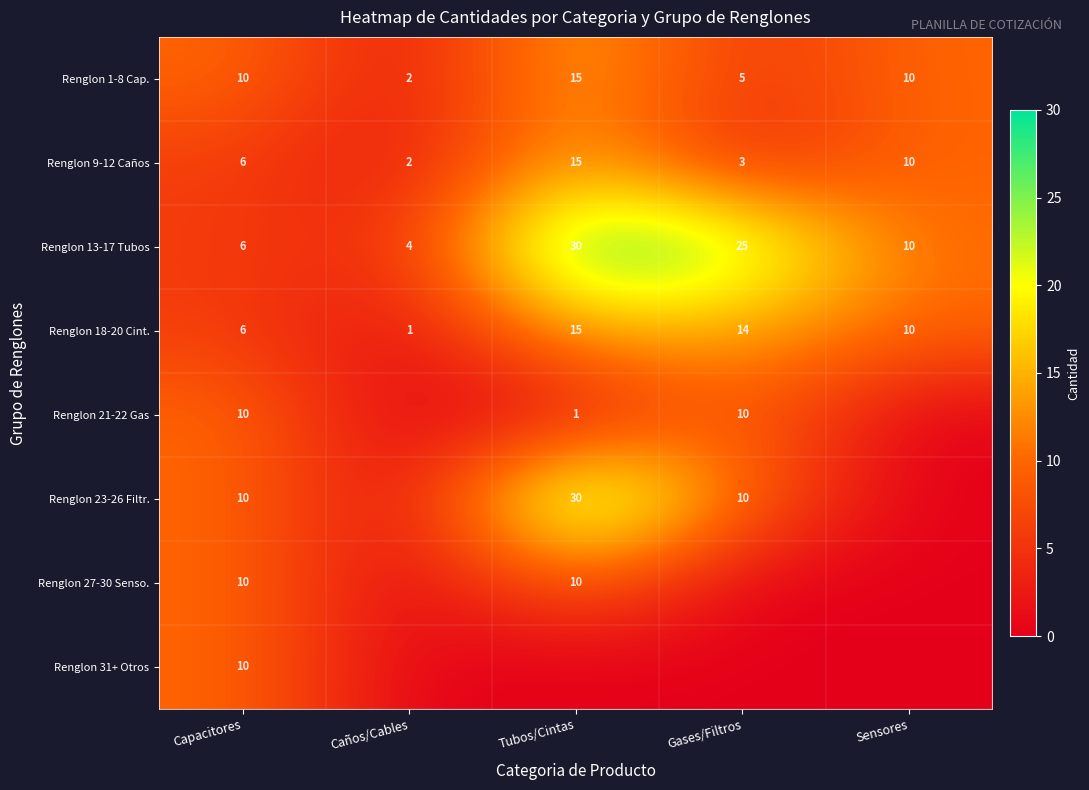

Read the Renglon 18-20 Cint. value at Tubos/Cintas, to the nearest 5.

15